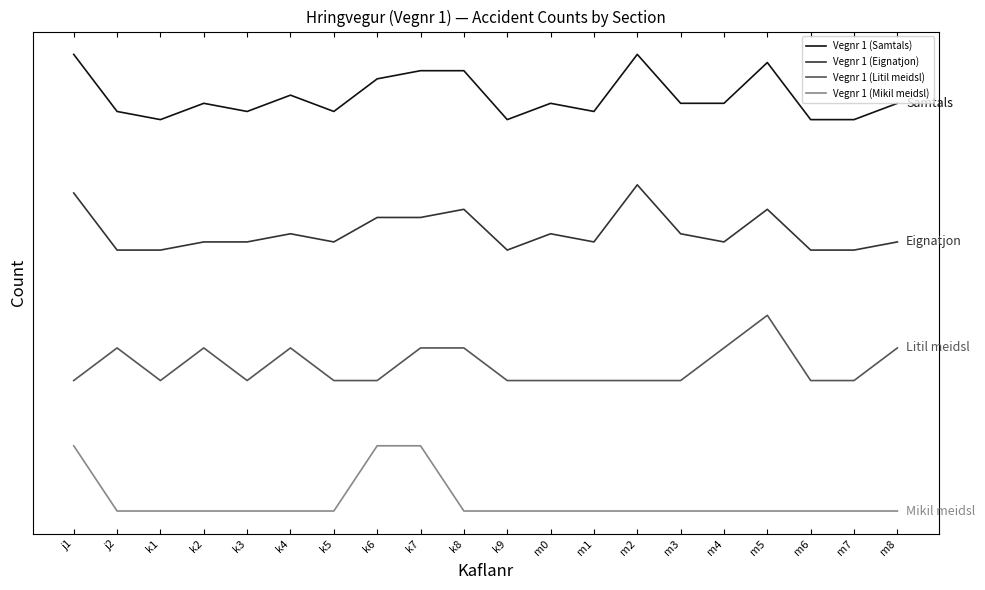

Does the chart display data point markers on the line(s)?

No